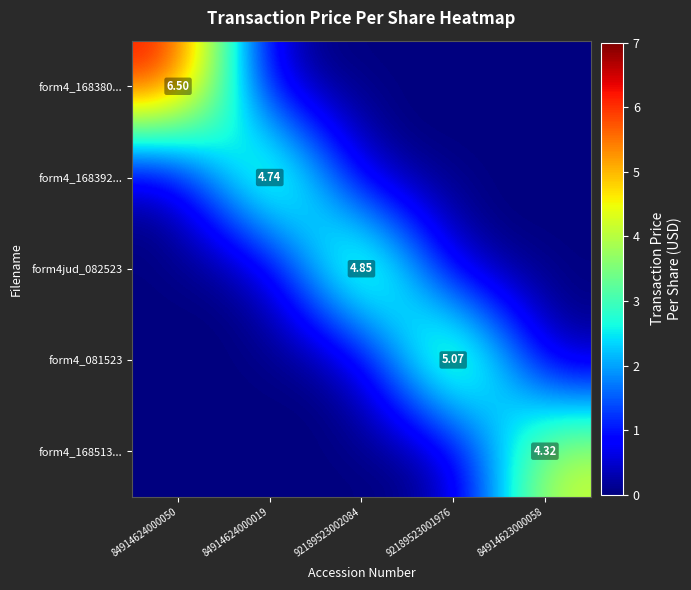

How many series are shown in this chart?

5